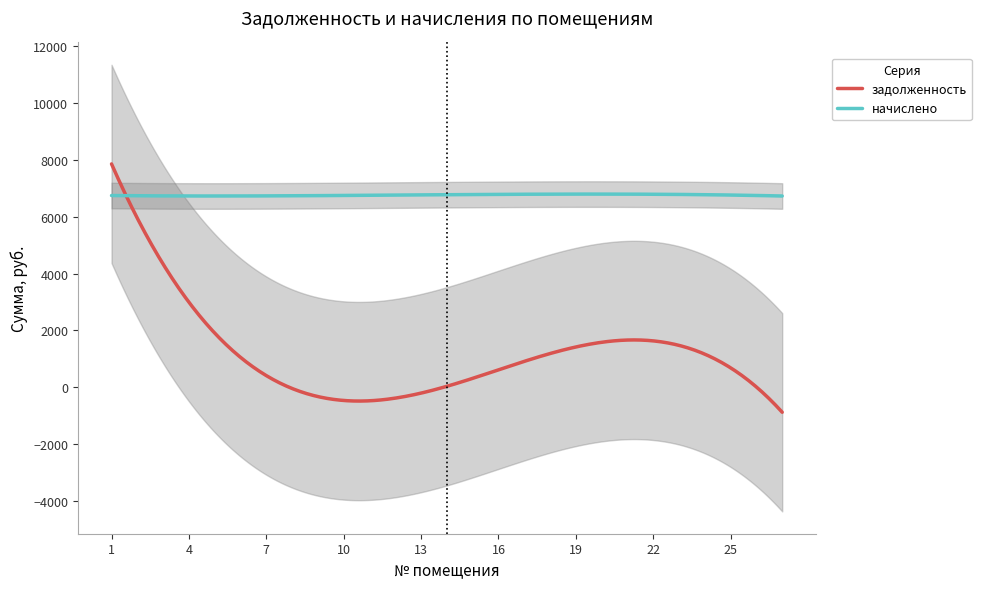

Which category has the lowest value in the начислено series?

2